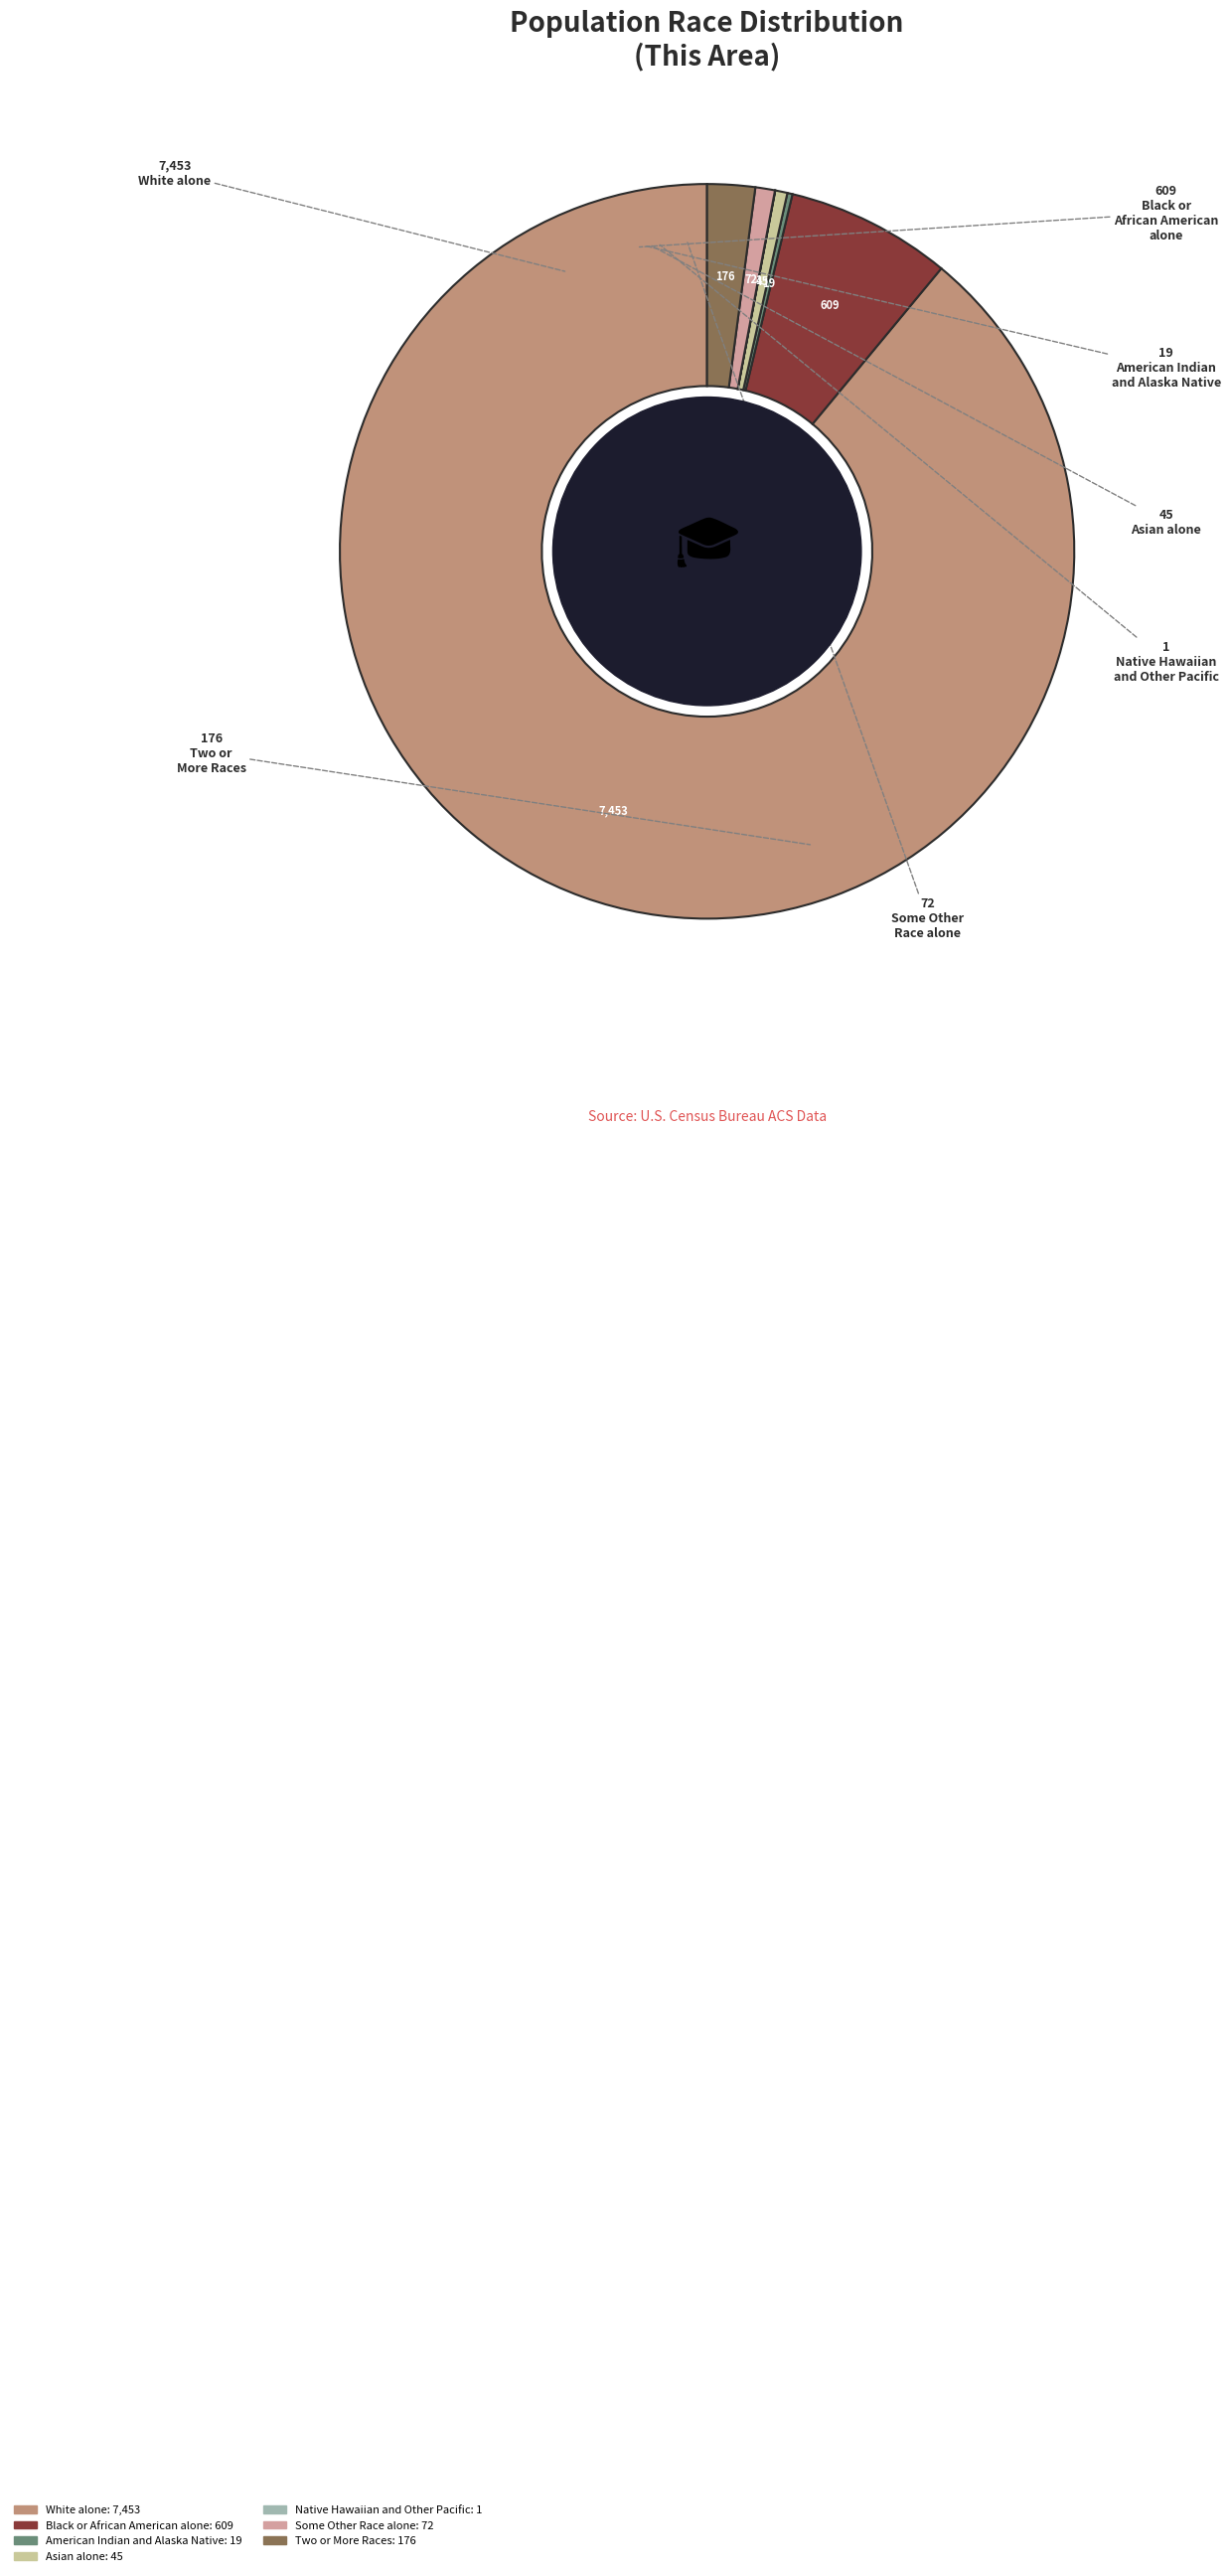

Is there a majority slice in this chart?

Yes